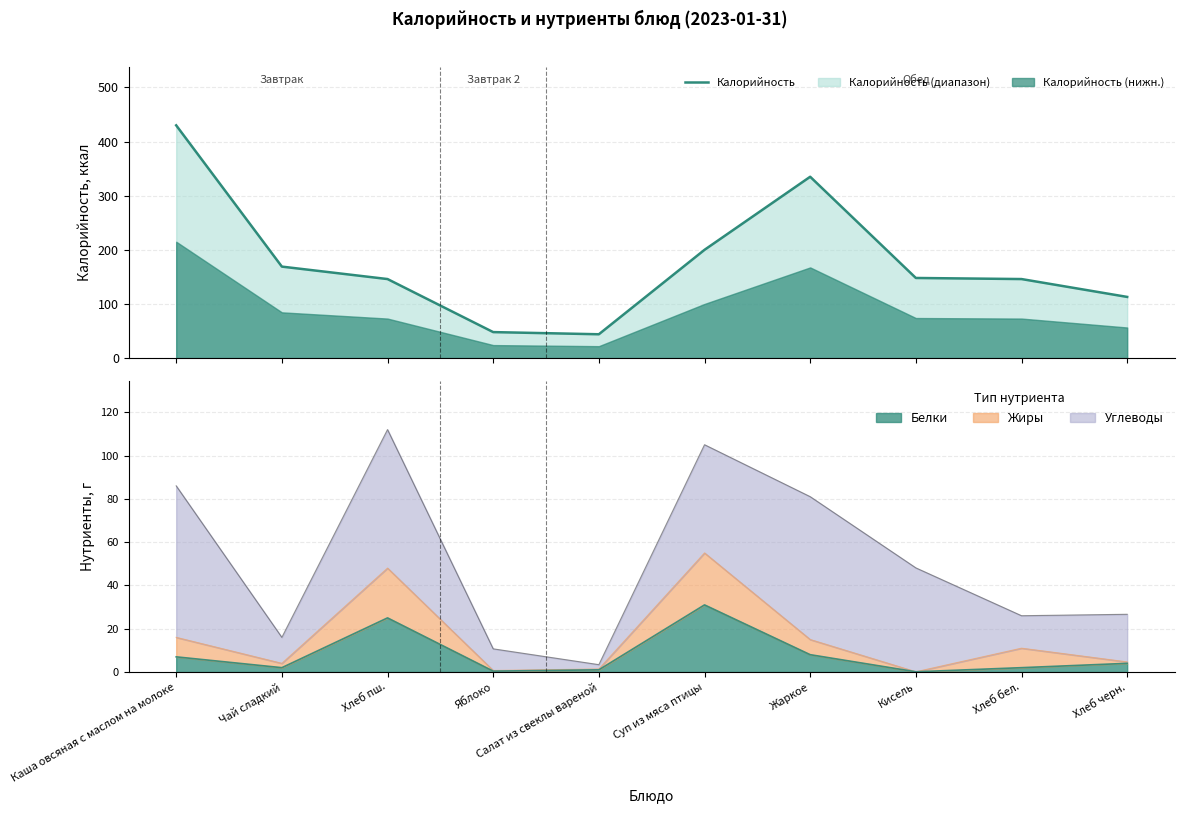

Reading right to left, transcribe all the data shown in this chart.

Хлеб черн.=113	Хлеб бел.=146	Кисель=148	Жаркое=335	Суп из мяса птицы=200	Салат из свеклы вареной=44	Яблоко=48	Хлеб пш.=146	Чай сладкий=169	Каша овсяная с маслом на молоке=430